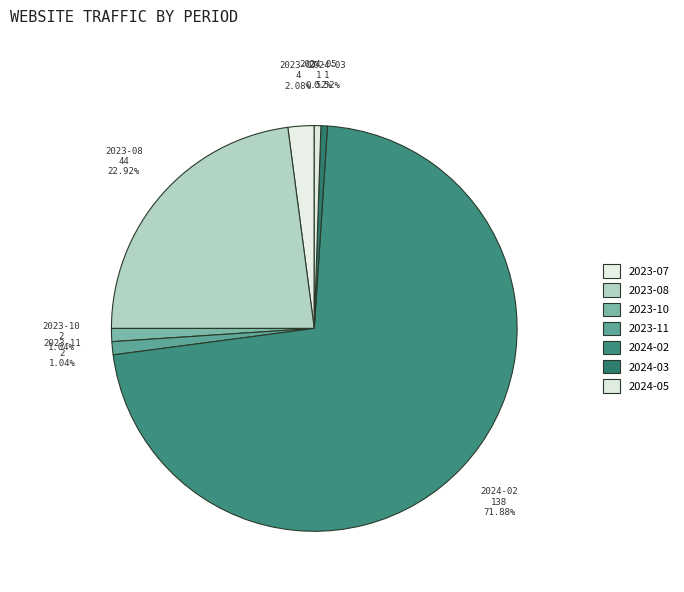

How many segments does this pie chart have?

7